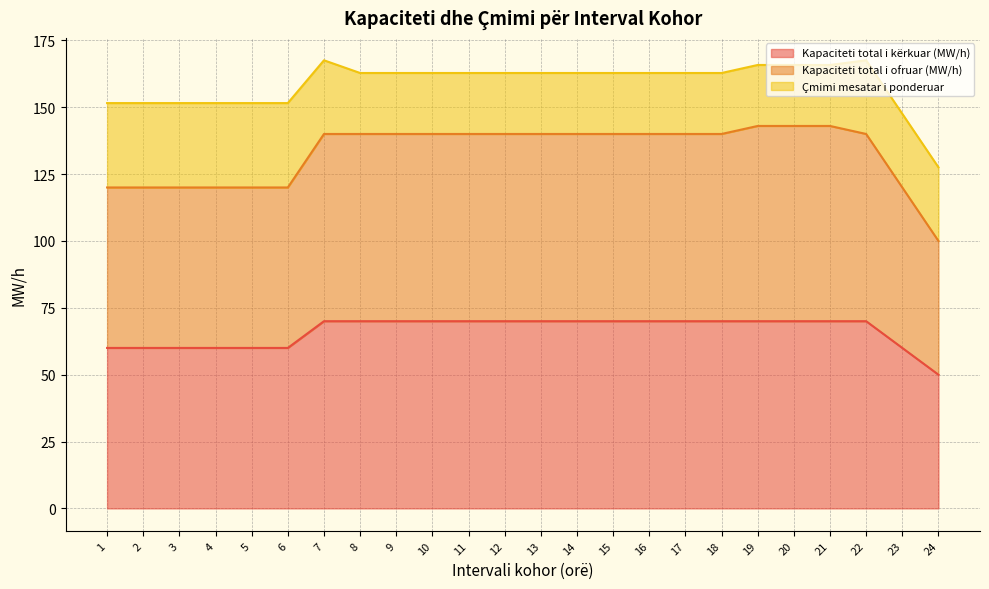

True or false: Kapaciteti total i kërkuar (MW/h) and Kapaciteti total i ofruar (MW/h) intersect in this chart.

False